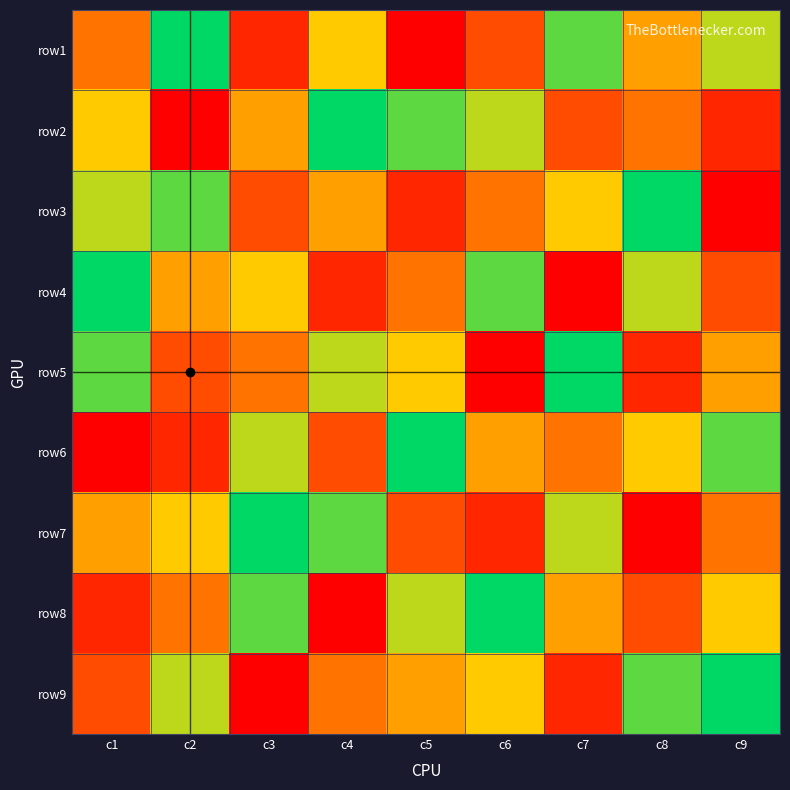

What is the total value across all series at c6?

45